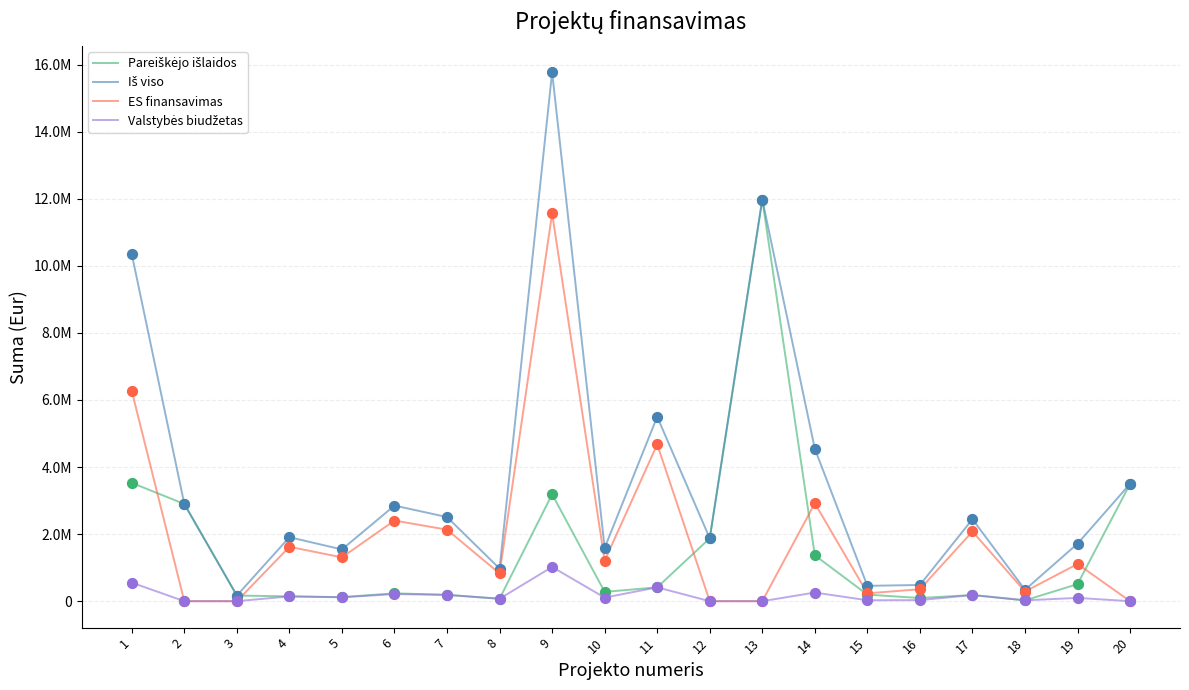

Is this an area chart (filled region under the line)?

No